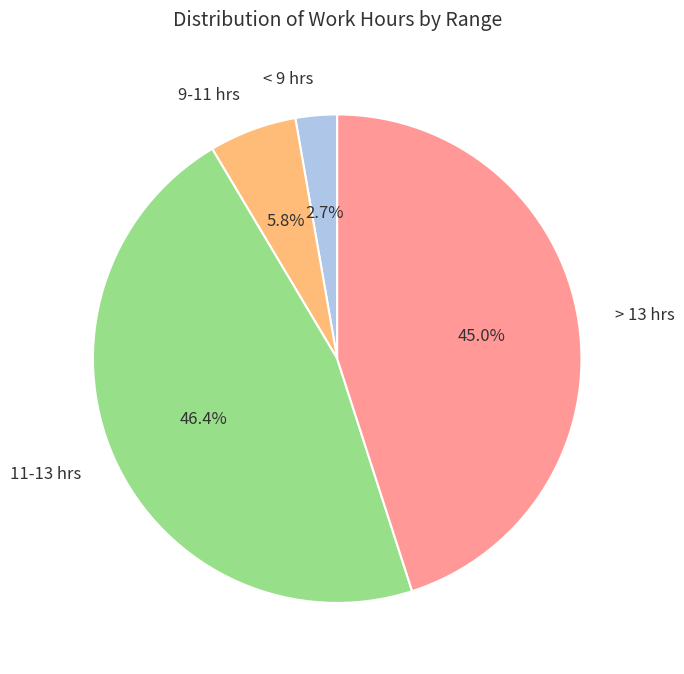

Does any single category account for the majority?

No